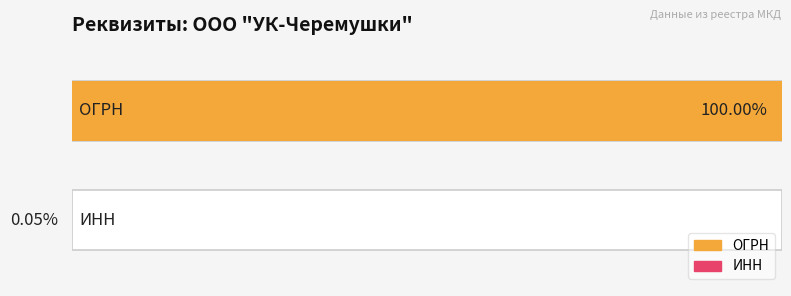

Does the chart contain stacked bars?

No